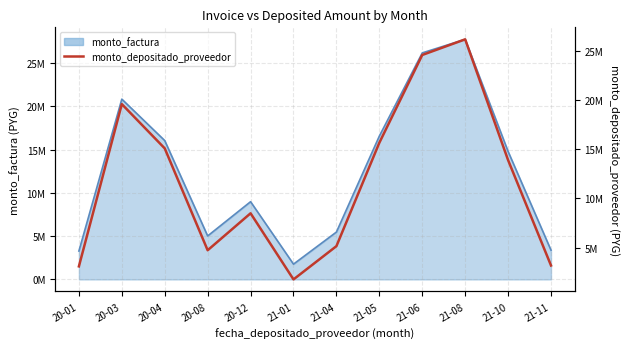

List the labels in order of value, largest first.

21-08, 21-06, 20-03, 21-05, 20-04, 21-10, 20-12, 21-04, 20-08, 21-11, 20-01, 21-01